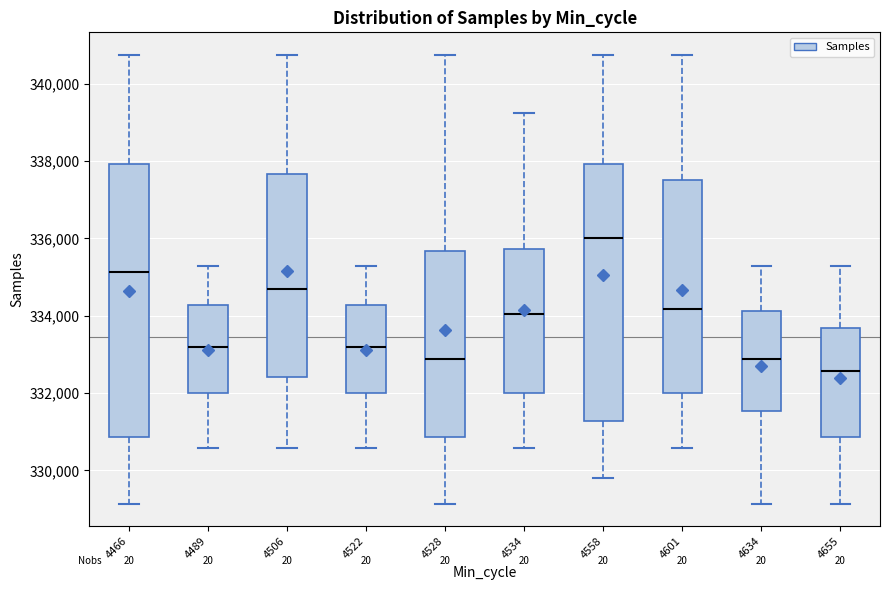

Which box is the tallest, from its lower edge to its upper edge?

4466